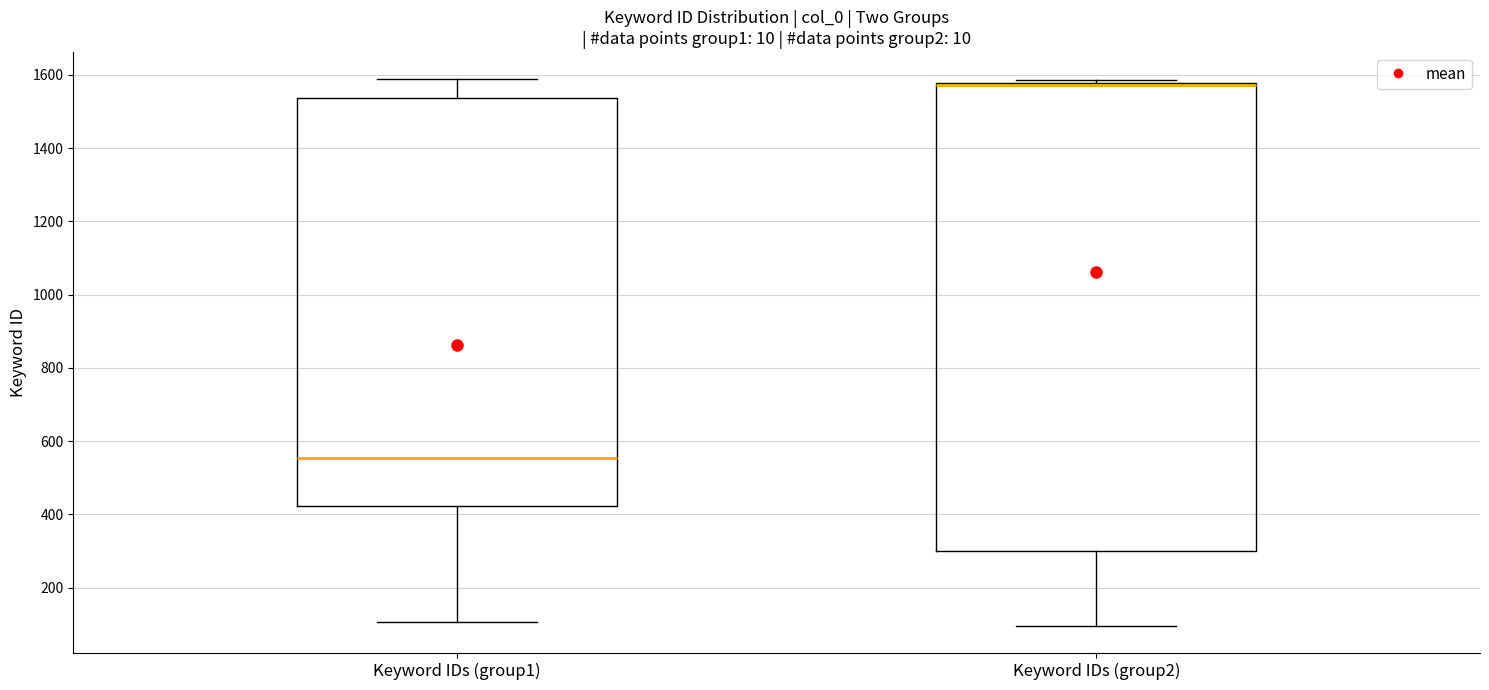

Reading left to right, transcribe this box plot: for each box, give where its median line is, the range the box spans, and where its two whiskers end, as read against the y-axis. The values are not printed on the chart, so give them approximately, as read against the axis.

Keyword IDs (group1): median 560, box 420 to 1540, whiskers 100 to 1580
Keyword IDs (group2): median 1580 (drawn on the box's upper edge), box 300 to 1580, whiskers 100 to 1580 (just above the box's upper edge)